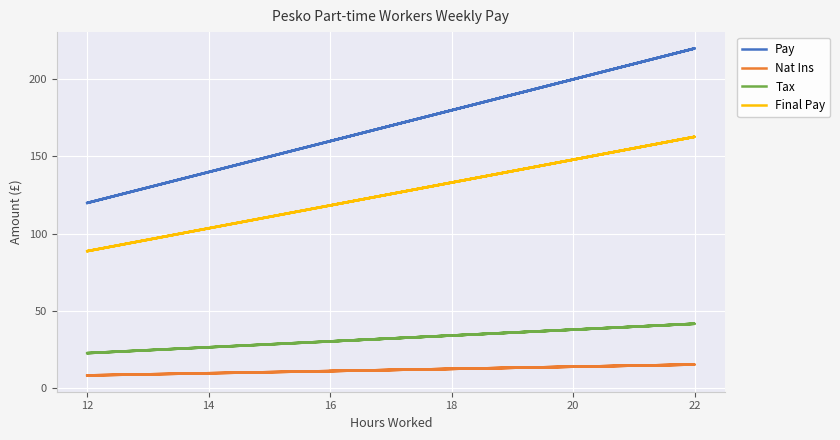

At which category does Tax reach its first local peak?

22